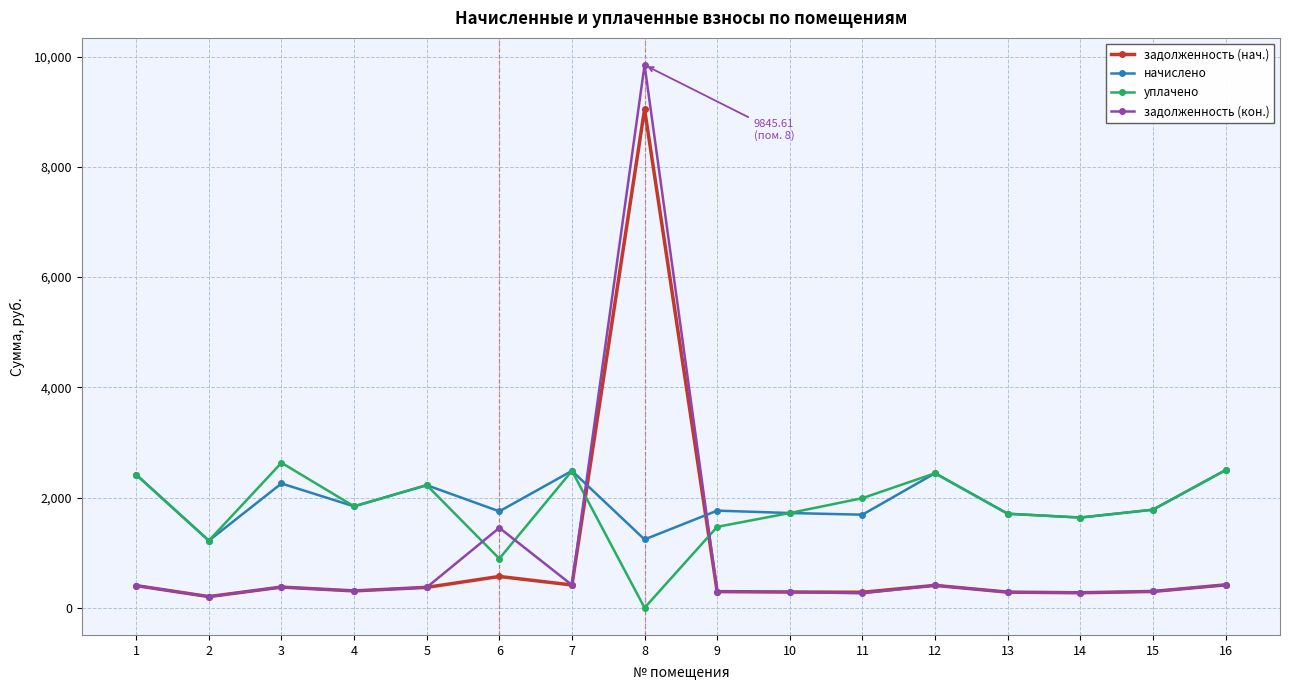

What is the difference between the highest and lowest values at 12?

2034.0